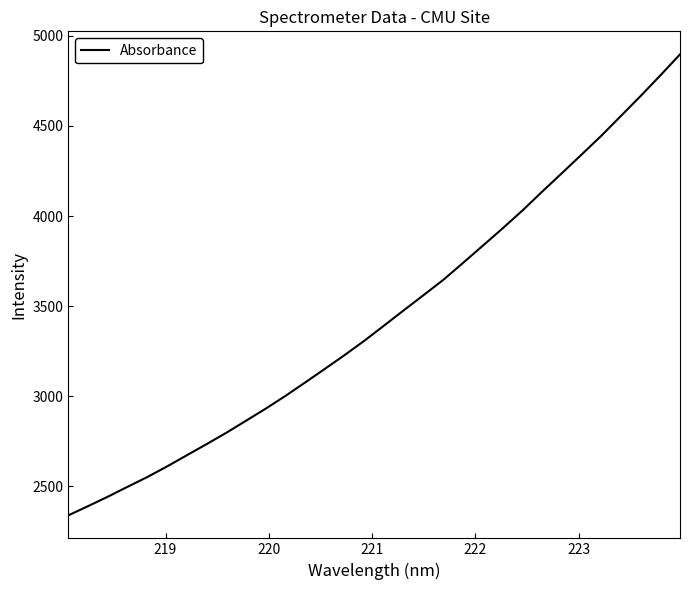

Count the number of categories in the chart.

32